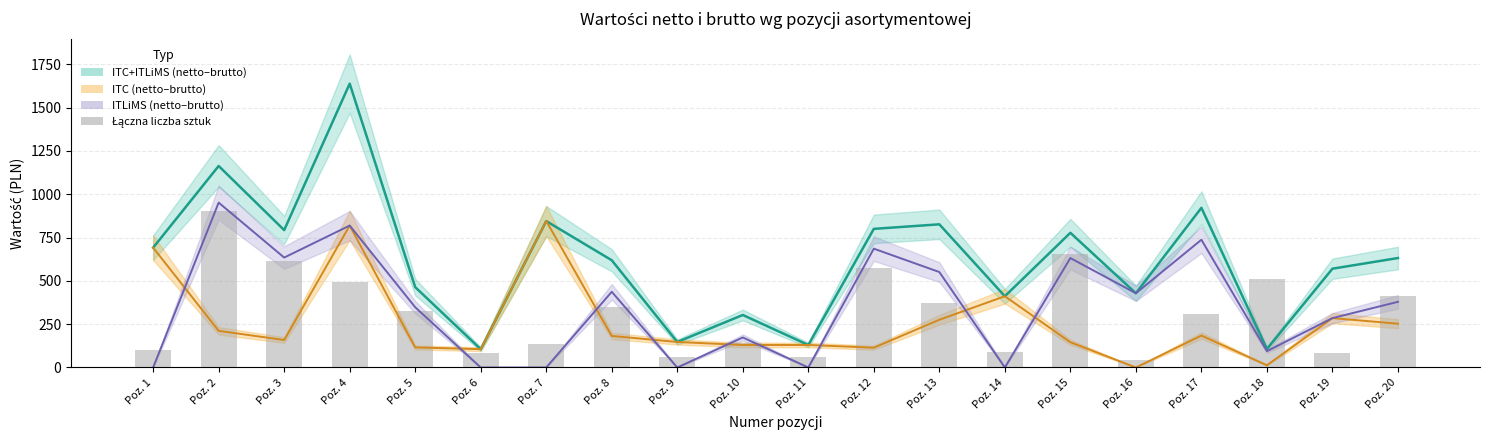

What is the maximum value for Wartość netto ITC?

844.7